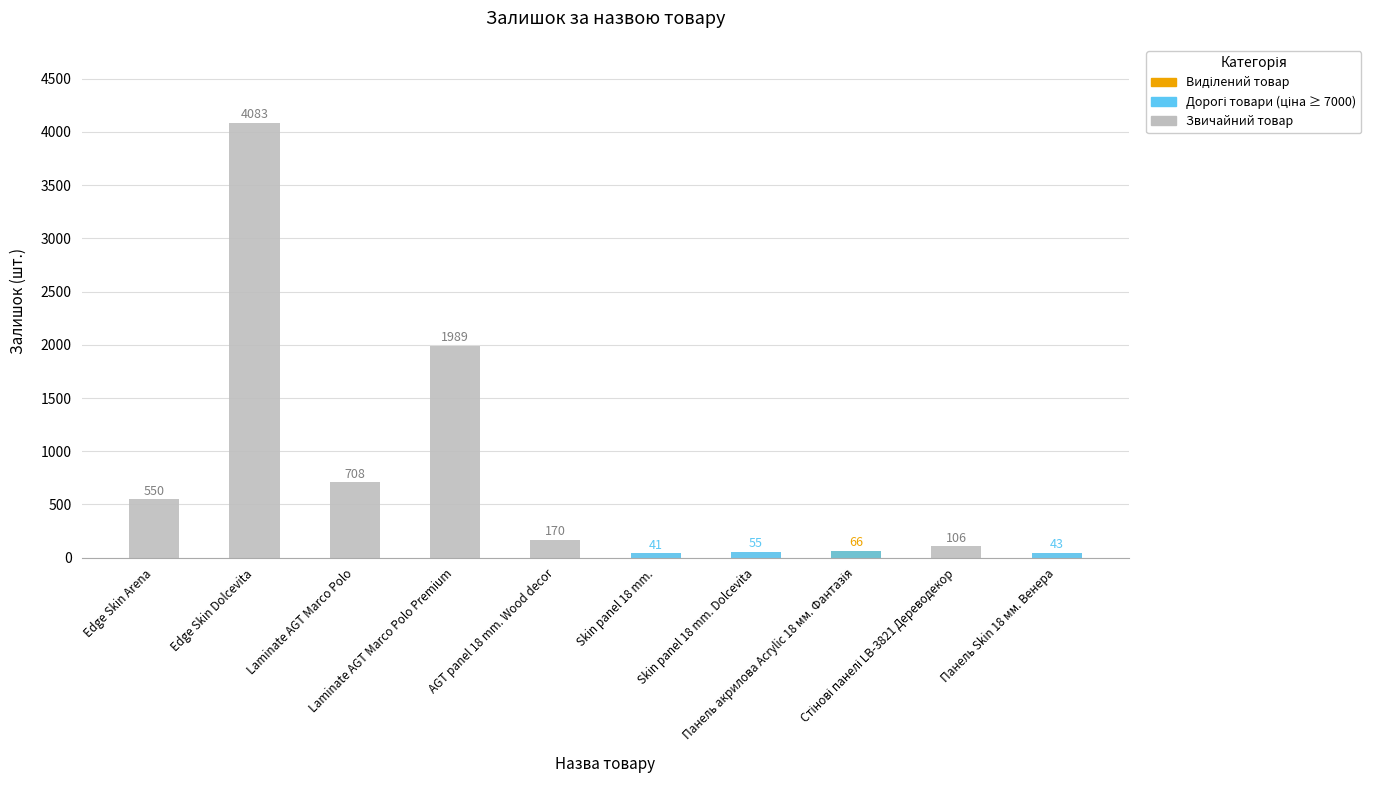

Reading right to left, transcribe all the data shown in this chart.

Панель Skin 18 мм. Венера=43	Стінові панелі LB-3821 Дереводекор=106	Панель акрилова Acrylic 18 мм. Фантазія=66	Skin panel 18 mm. Dolcevita=55	Skin panel 18 mm.=41	AGT panel 18 mm. Wood decor=170	Laminate AGT Marco Polo Premium=1989	Laminate AGT Marco Polo=708	Edge Skin Dolcevita=4083	Edge Skin Arena=550